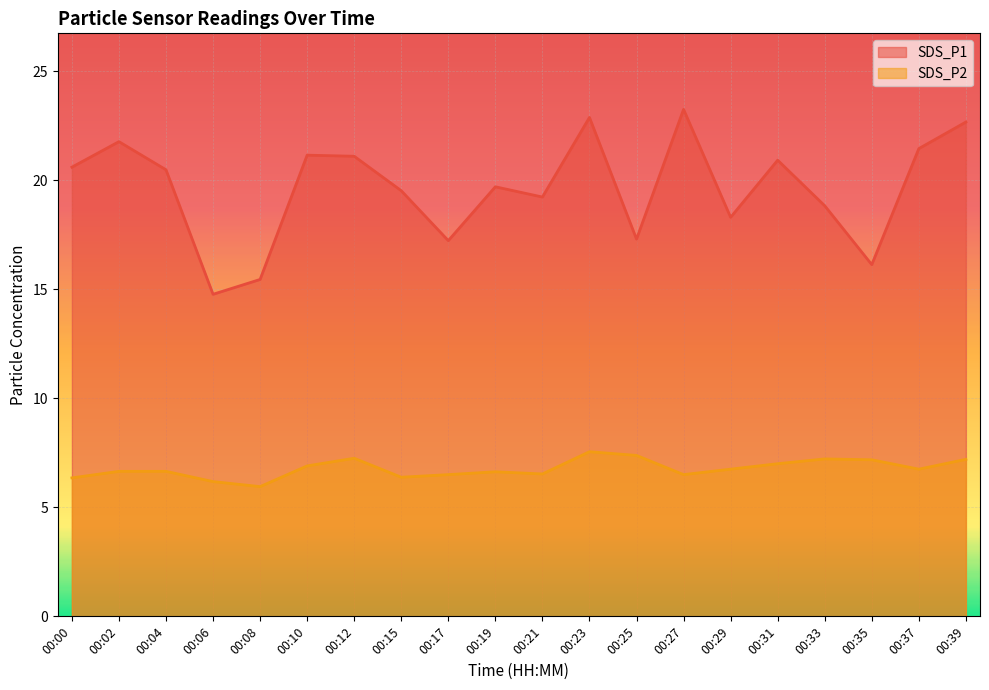

List the labels in order of SDS_P1 value, smallest first.

00:06, 00:08, 00:35, 00:17, 00:25, 00:29, 00:33, 00:21, 00:15, 00:19, 00:04, 00:00, 00:31, 00:12, 00:10, 00:37, 00:02, 00:39, 00:23, 00:27